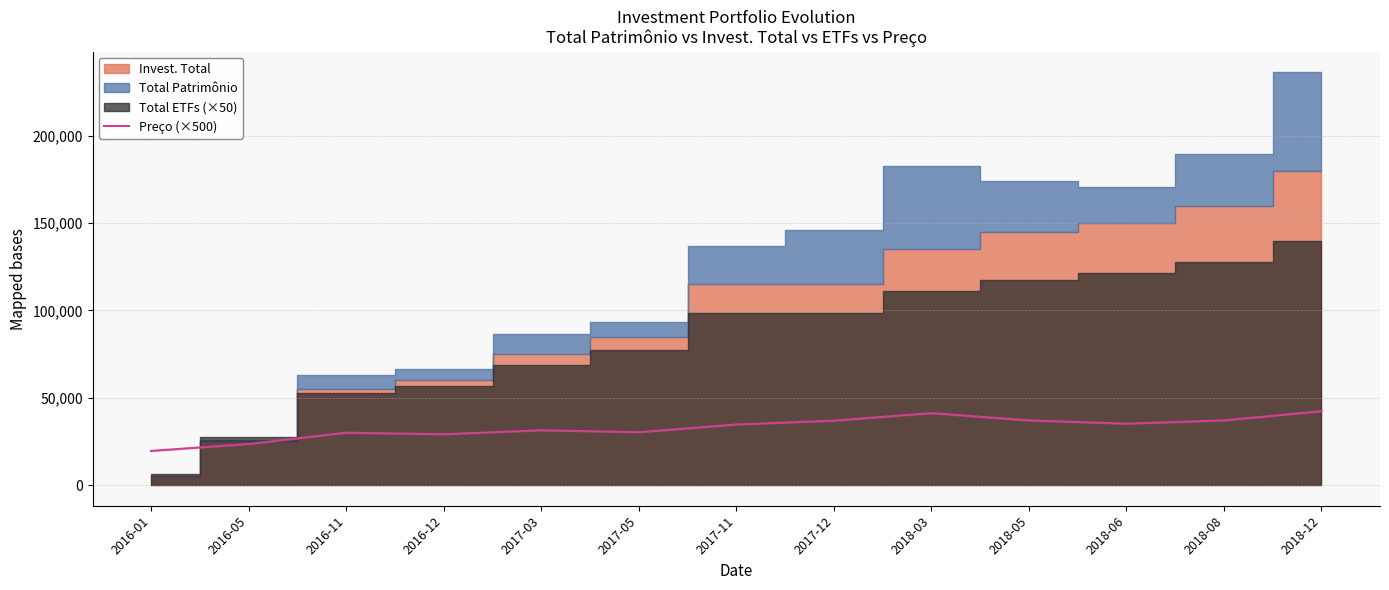

Reading left to right, transcribe all the data shown in this chart.

2016-01=19595	2016-05=23510	2016-11=30000	2016-12=29120	2017-03=31390	2017-05=30280	2017-11=34700	2017-12=36910	2018-03=41215	2018-05=37035	2018-06=35175	2018-08=37060	2018-12=42300